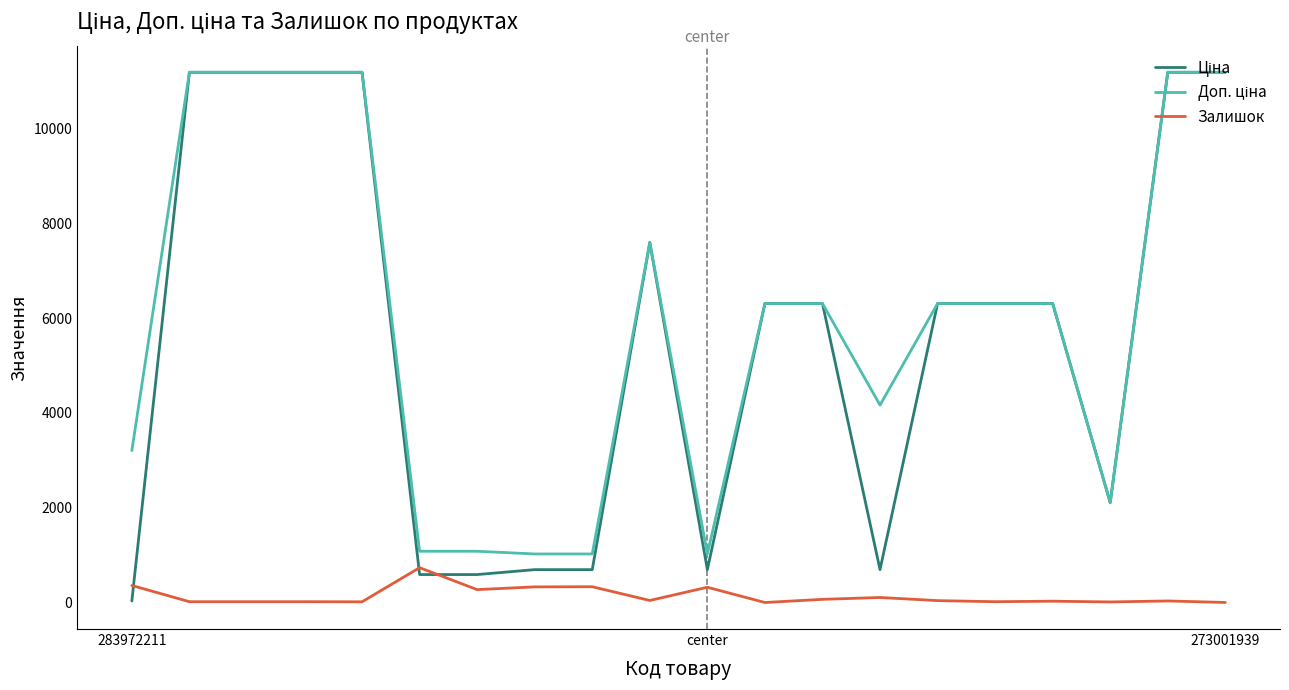

What is the maximum value shown in the chart?

11188.2